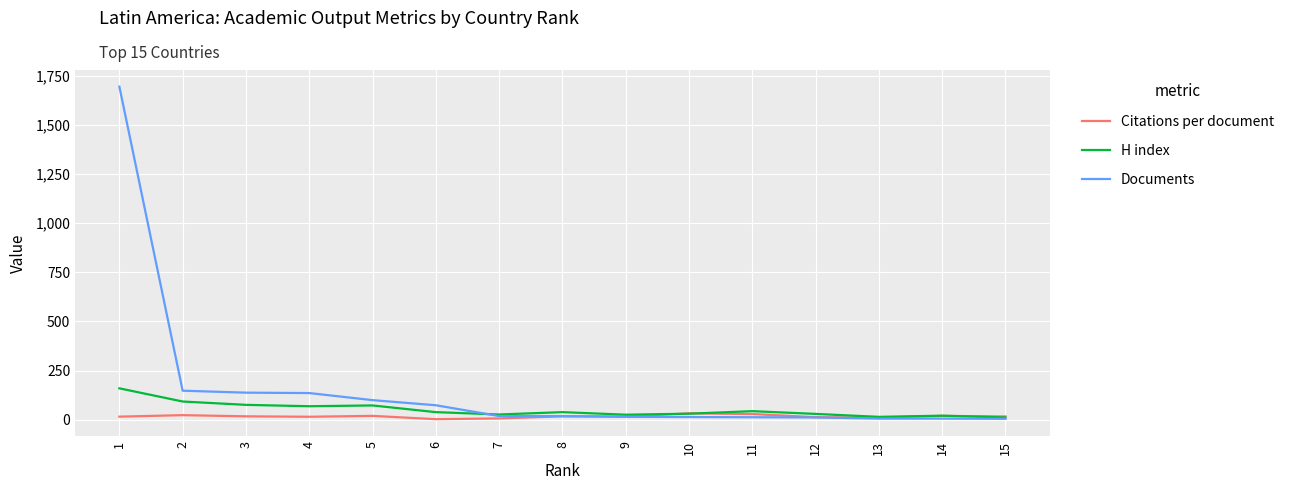

List the series in order of their peak value, lowest first.

Citations per document, H index, Documents